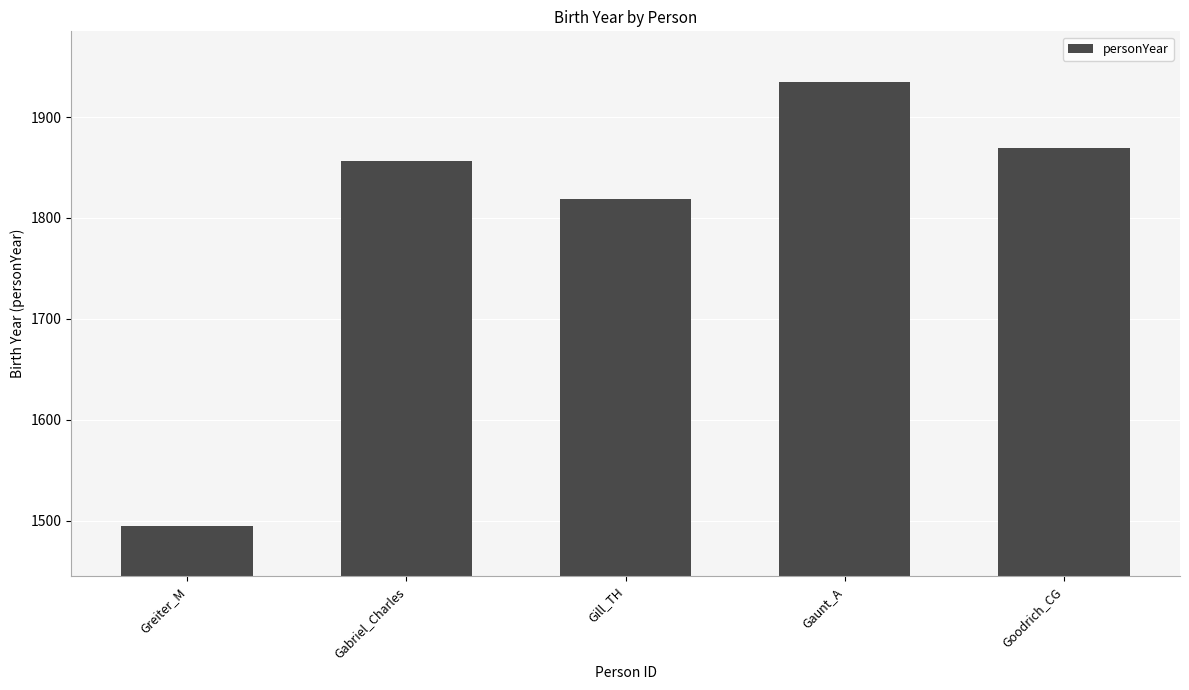

List the labels in order of value, largest first.

Gaunt_A, Goodrich_CG, Gabriel_Charles, Gill_TH, Greiter_M